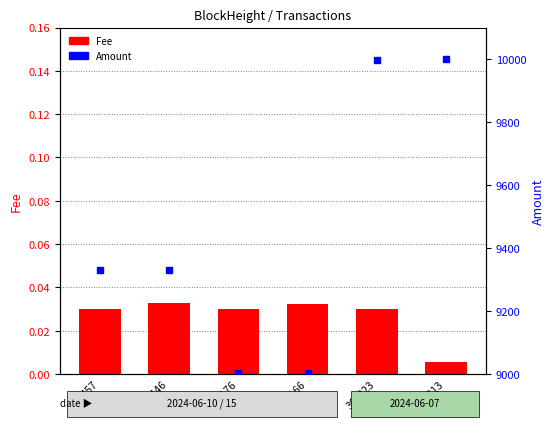

What are all the series names shown in the legend?

Fee, Amount